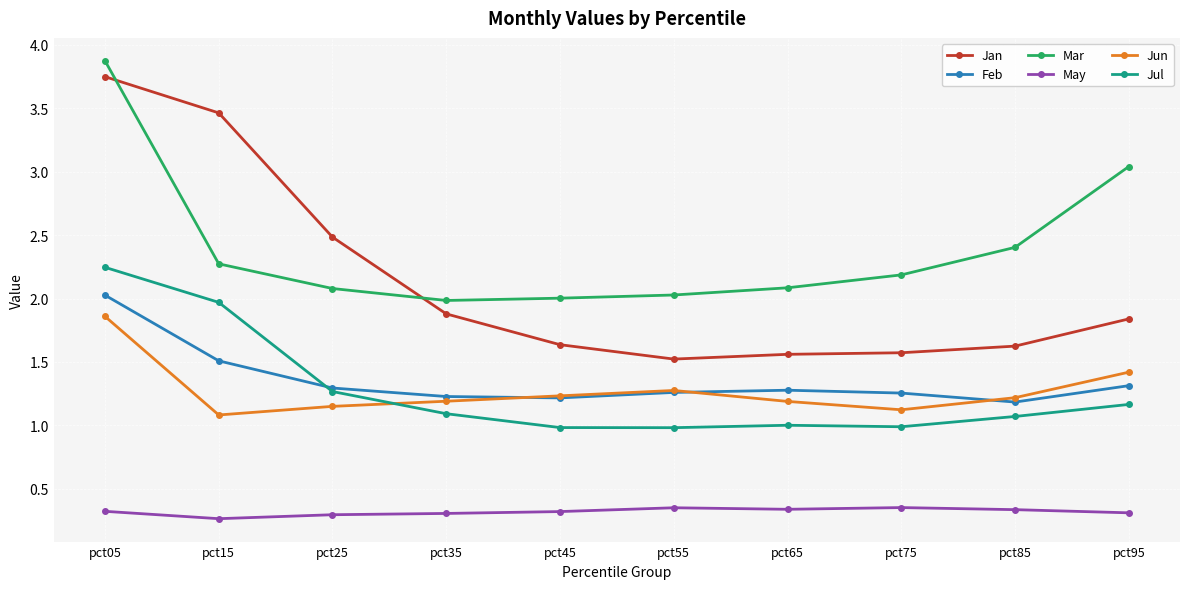

The value of Jun at pct95 is 1.4. True or false?

True